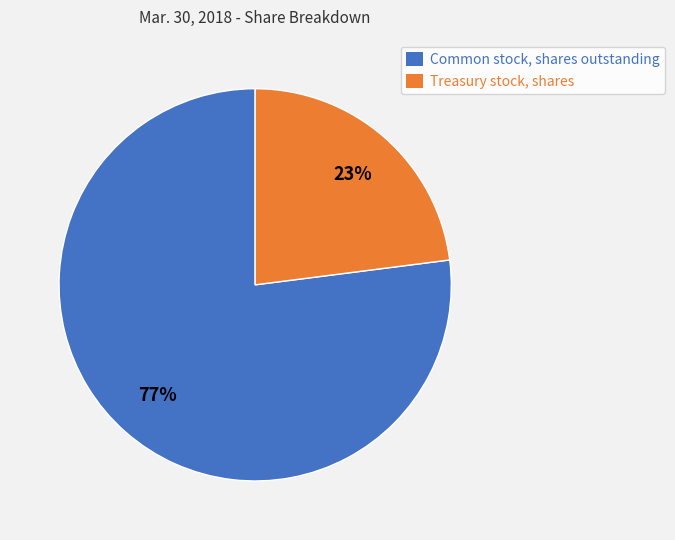

What is the majority slice?

Common stock, shares outstanding